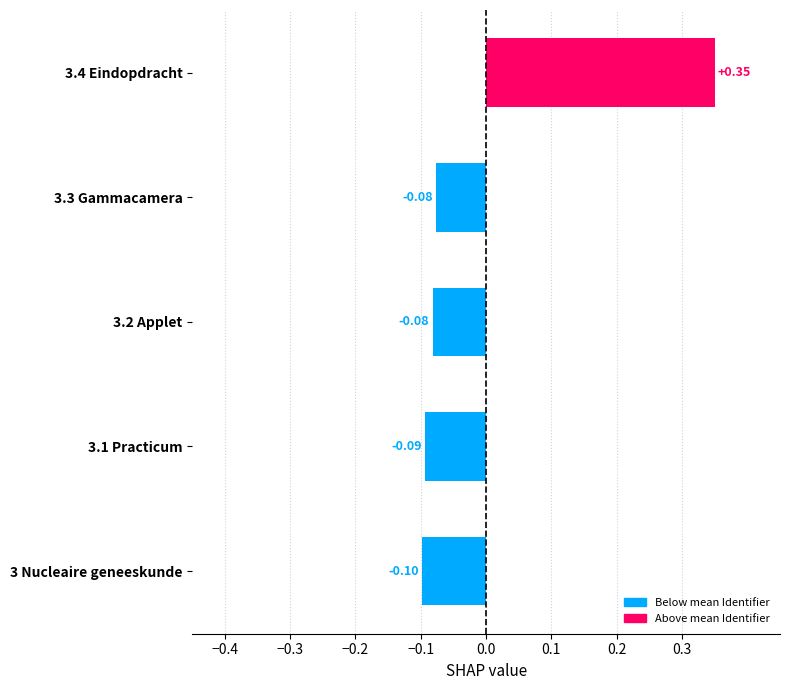

What is the change in value from 3.4 Eindopdracht to 3.3 Gammacamera?

-0.4